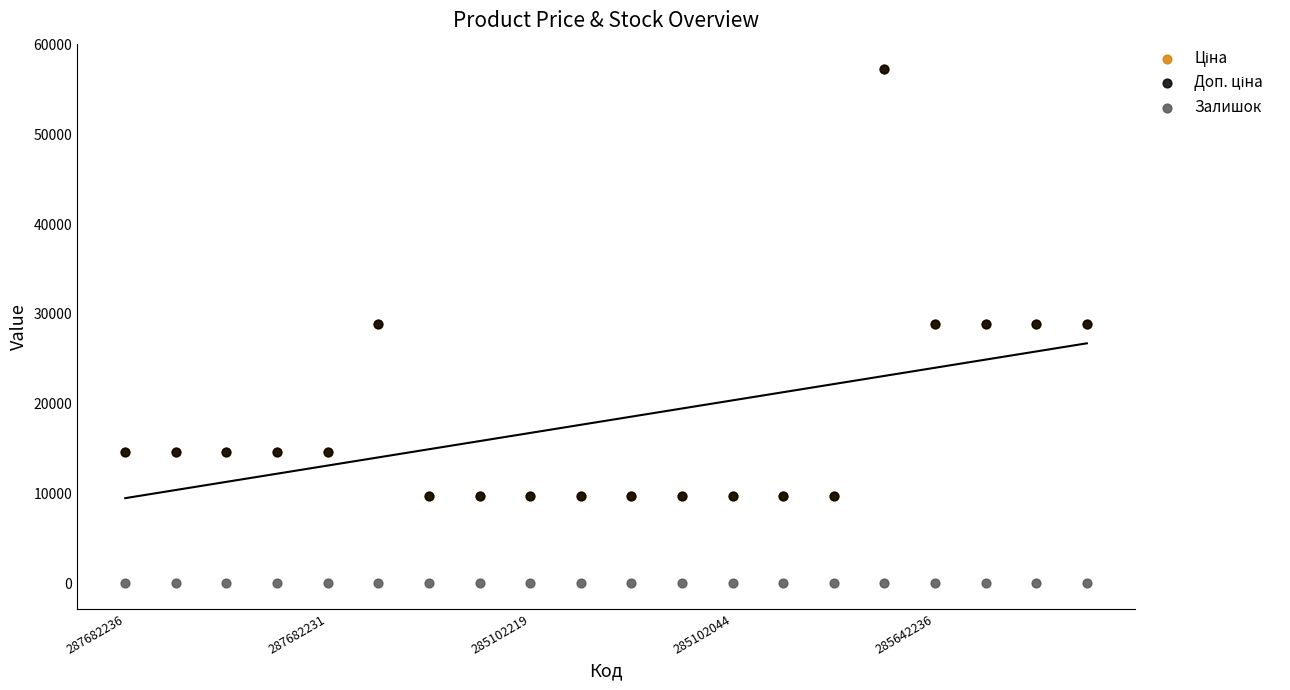

Which series contains the lowest Y value?

Залишок